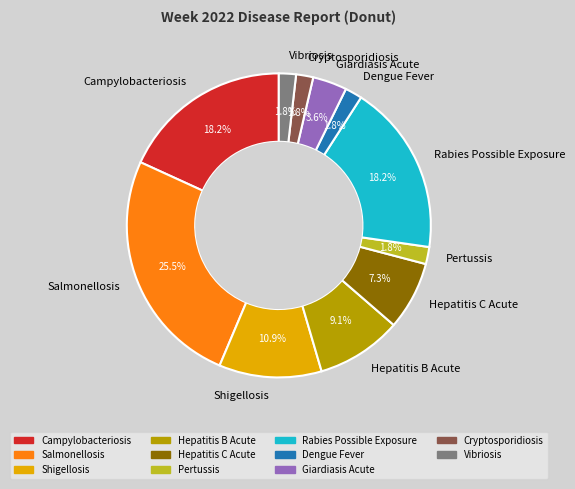

Does any single category account for the majority?

No